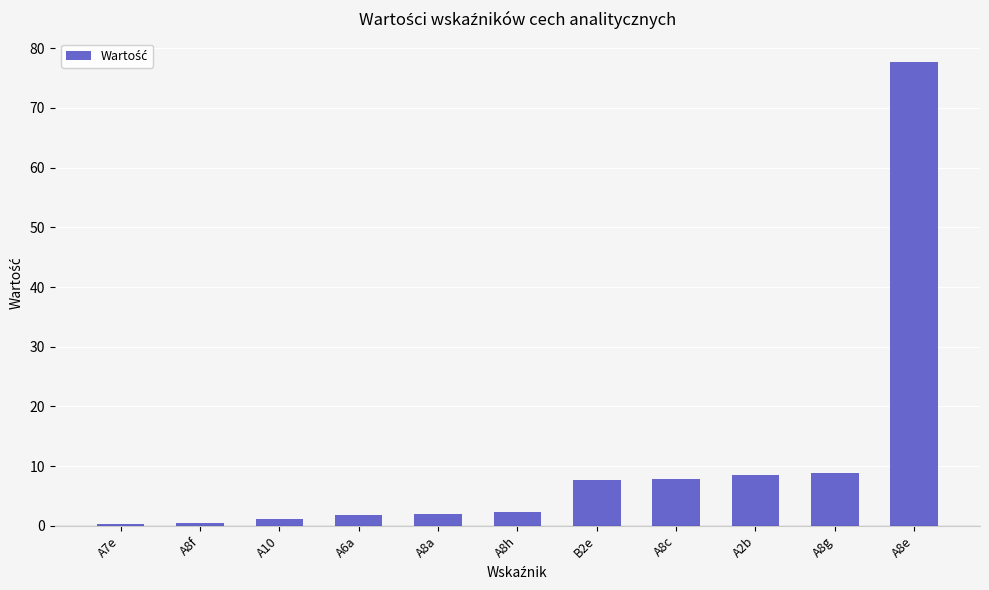

What is the change in value from A6a to A8a?

+0.2